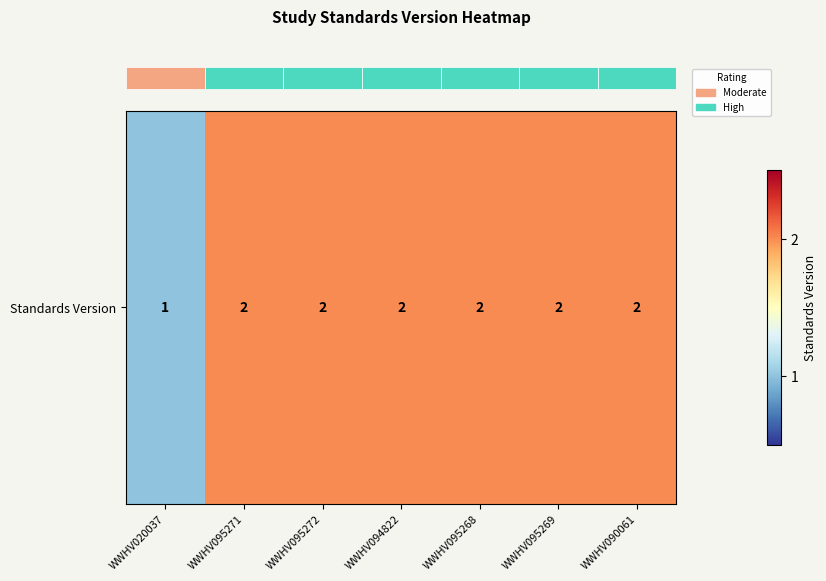

What is the minimum value shown in the chart?

1